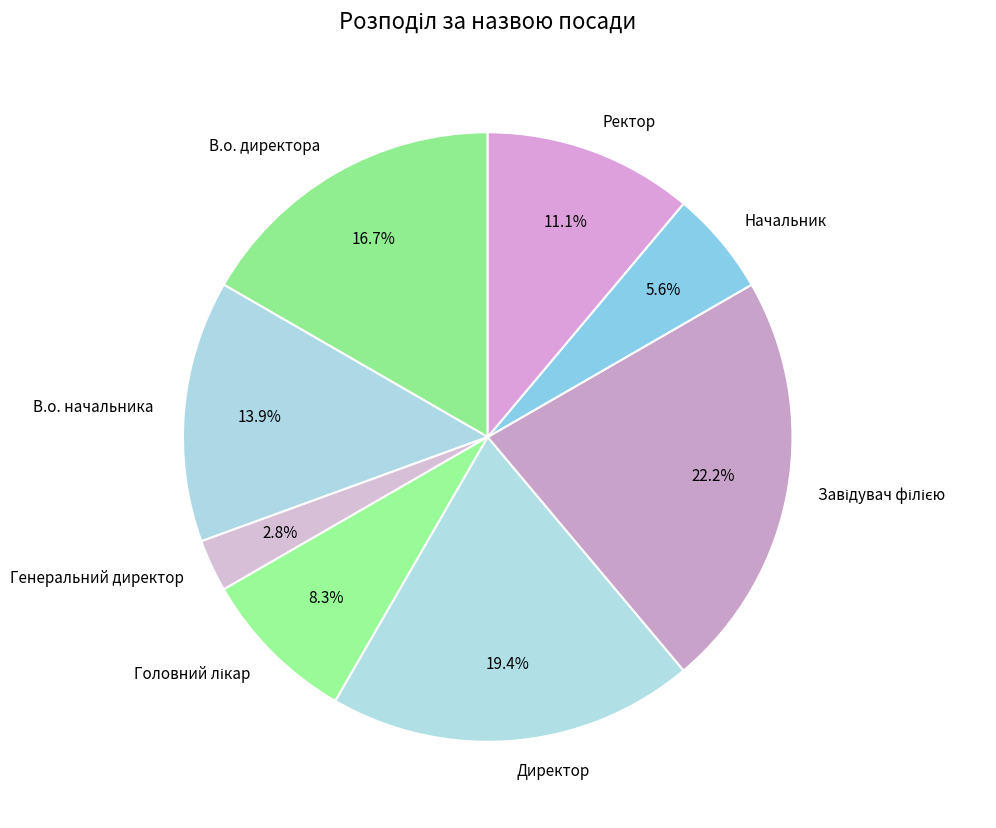

Which slice is the smallest?

Генеральний директор